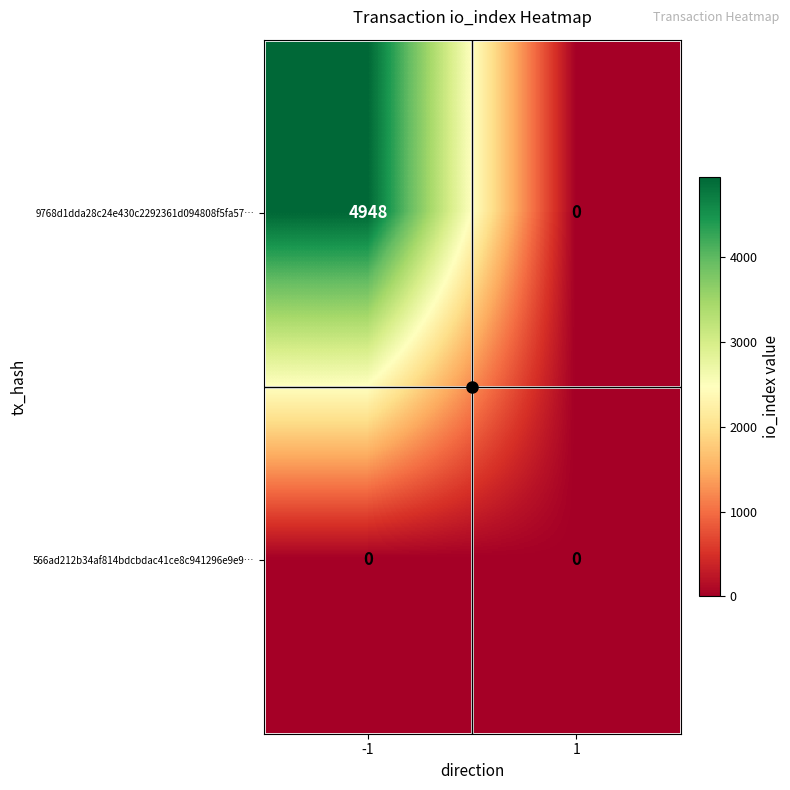

Which series has the largest total across all categories?

9768d1dda28c24e430c2292361d094808f5fa57…